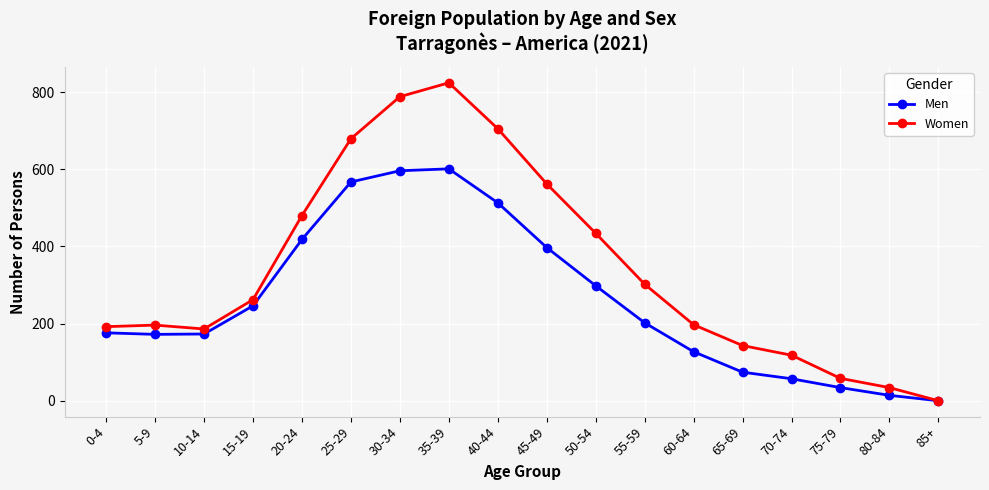

Is it true that Men equals 0 at 85+?

True